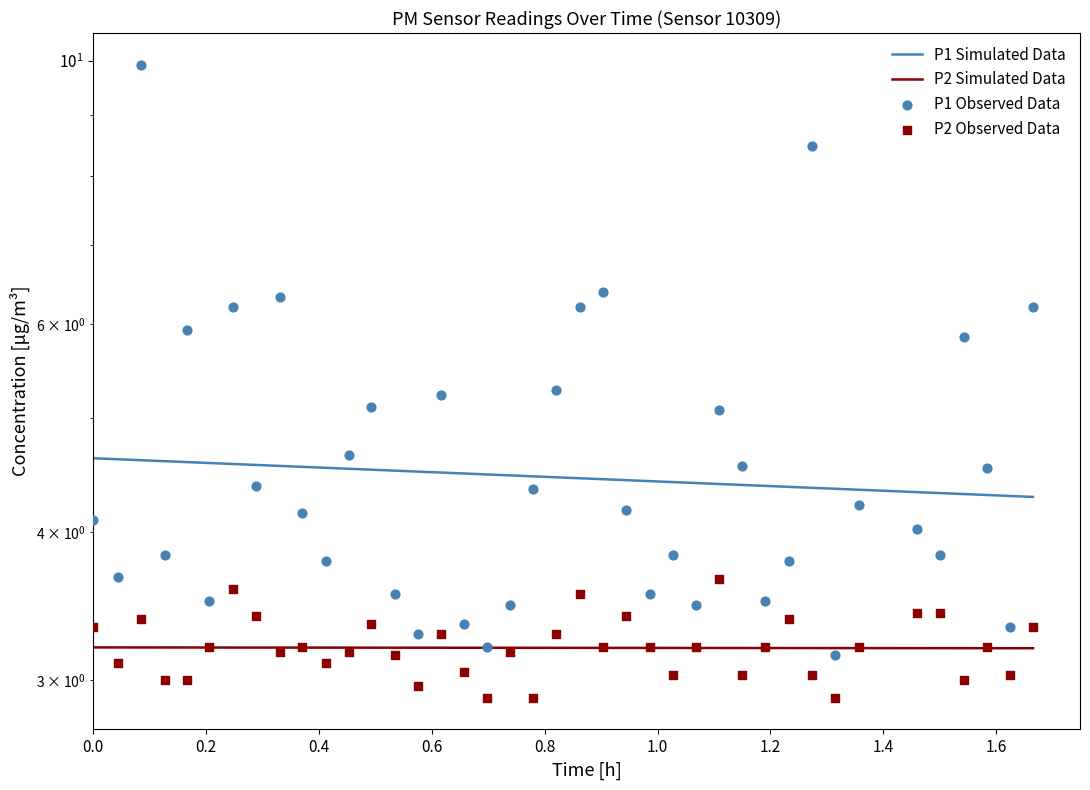

Which series reaches the minimum Y coordinate?

P2